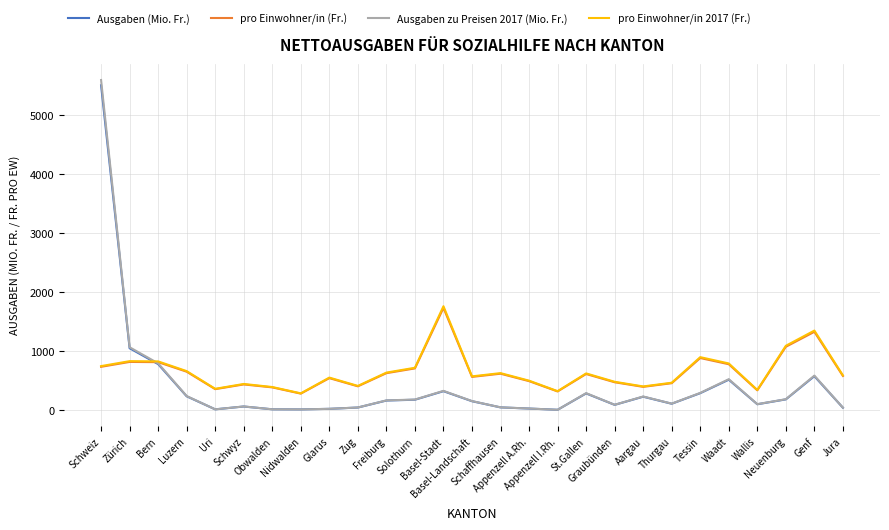

What is the lowest value of the pro Einwohner/in 2017 (Fr.) series?

284.0